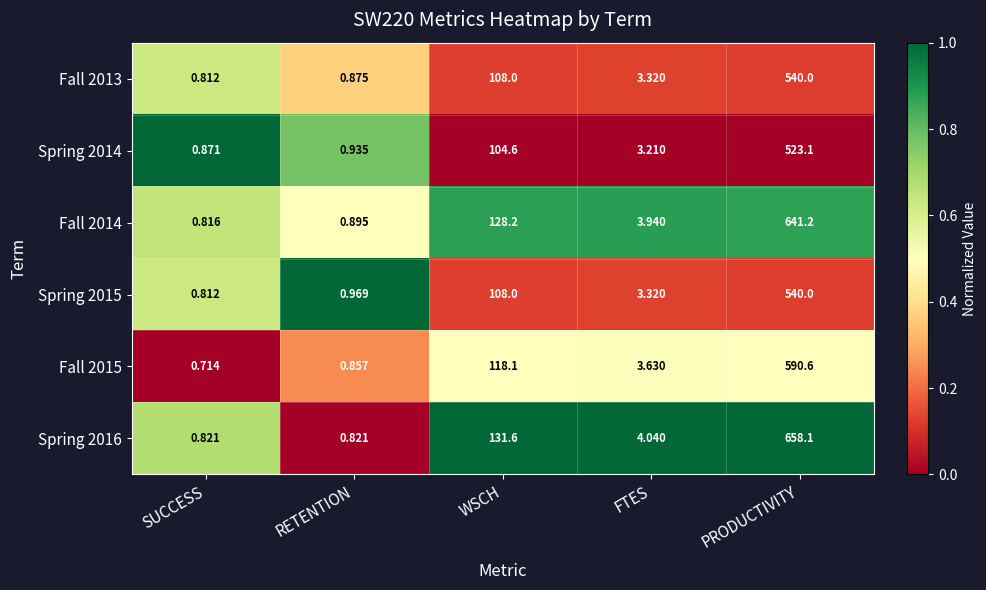

At which category is the sum across all series the highest?

PRODUCTIVITY